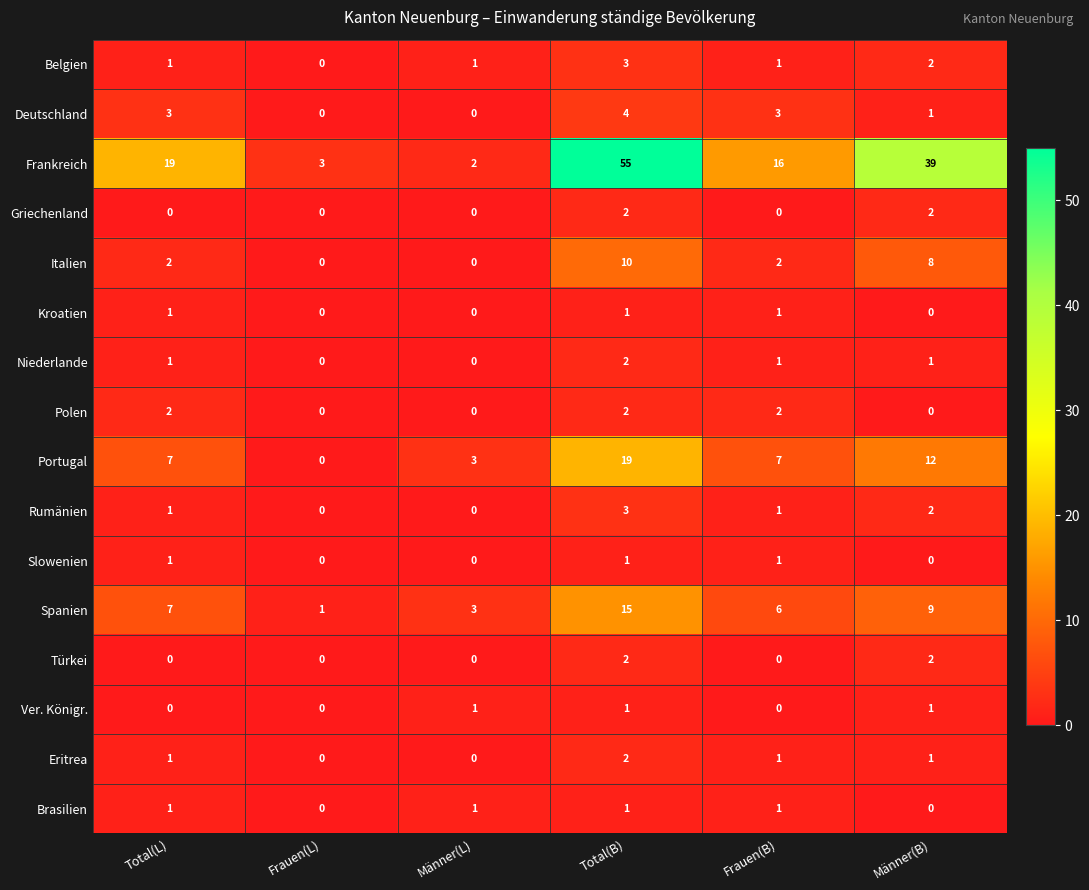

What is the difference between the highest and lowest values at Männer(B)?

39